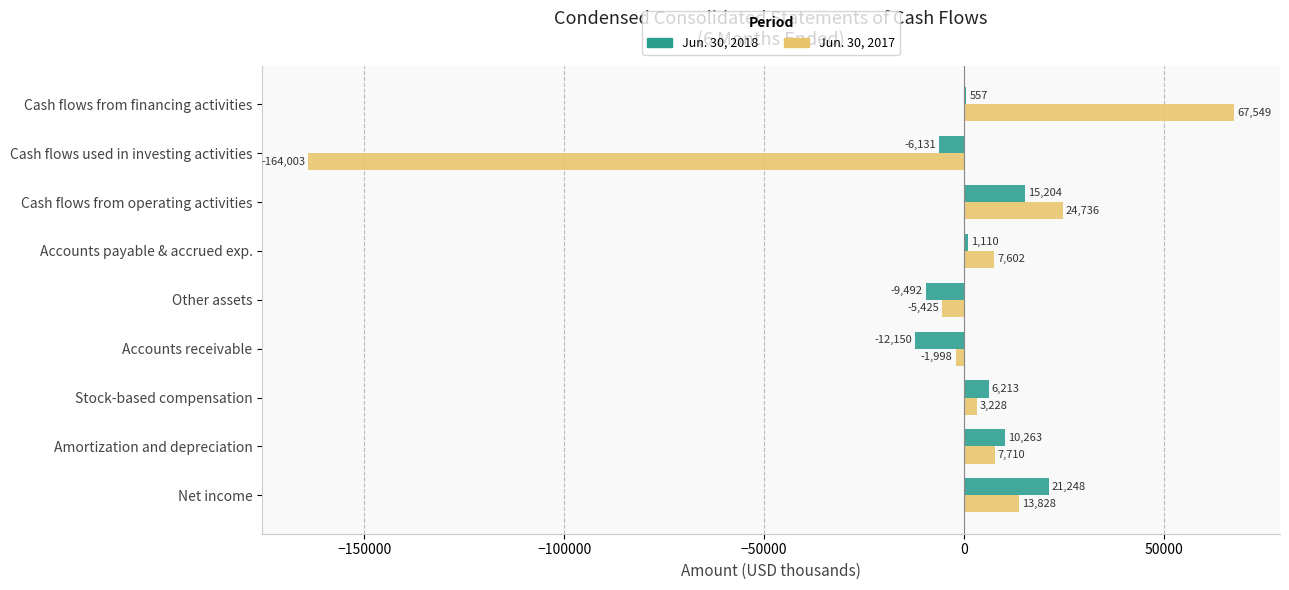

What is the sum of all Jun. 30, 2018 values?

26822